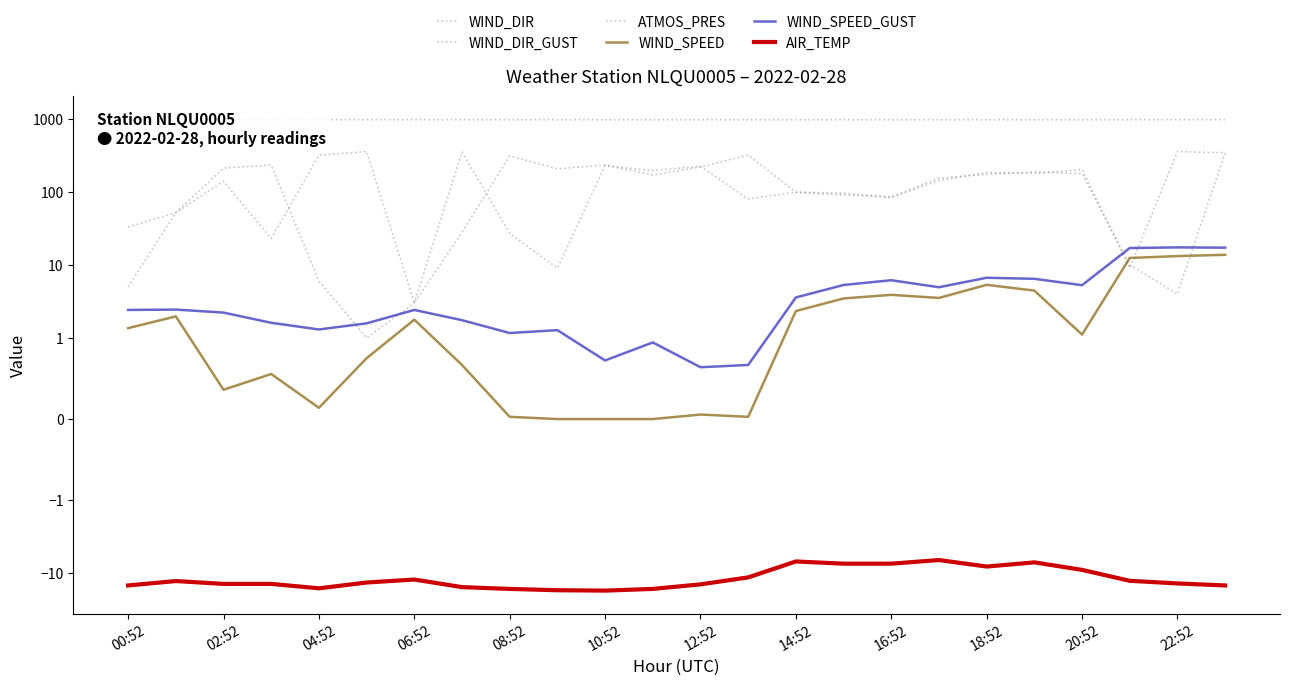

Reading right to left, what are all the values shown in this chart?

WIND_DIR: 343.0	356.0	9.0	203.0	178.0	184.0	143.0	84.0	96.0	99.0	319.0	219.0	170.0	234.0	207.0	310.0	28.0	3.0	357.0	317.0	23.0	140.0	52.0	33.0
WIND_DIR_GUST: 346.0	4.0	10.0	178.0	188.0	174.0	154.0	85.0	91.0	99.0	80.0	224.0	196.0	228.0	9.0	27.0	351.0	3.0	1.0	6.0	233.0	211.0	52.0	5.0
ATMOS_PRES: 975.0	973.9	972.5	971.7	971.3	971.2	971.0	971.0	971.2	971.4	971.8	972.1	972.2	972.4	972.6	972.7	972.9	973.2	973.7	973.9	974.6	975.1	975.4	975.6
WIND_SPEED: 13.8	13.2	12.4	1.1	4.4	5.3	3.5	3.9	3.5	2.3	0.0	0.1	0.0	0.0	0.0	0.0	0.7	1.8	0.8	0.1	0.6	0.4	2.0	1.4
WIND_SPEED_GUST: 17.2	17.4	17.0	5.3	6.4	6.7	4.9	6.2	5.3	3.6	0.7	0.6	0.9	0.7	1.3	1.2	1.8	2.4	1.6	1.3	1.6	2.2	2.4	2.4
AIR_TEMP: -14.7	-13.8	-12.7	-9.0	-7.1	-8.1	-6.6	-7.4	-7.4	-6.9	-11.4	-14.2	-16.4	-17.3	-17.1	-16.4	-15.5	-12.2	-13.4	-16.1	-14.0	-14.0	-12.8	-14.7